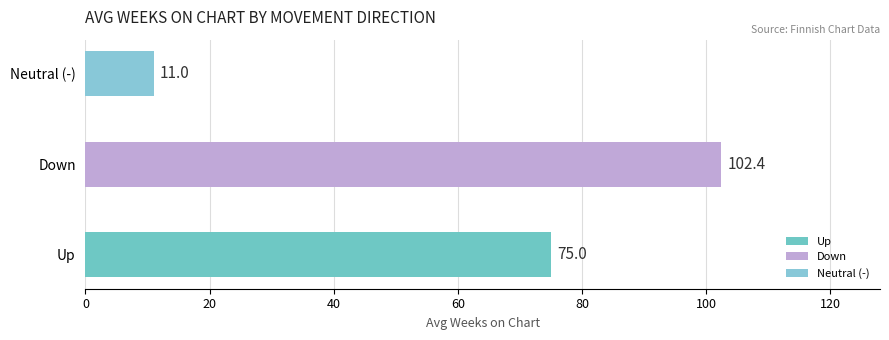

The chart shows a value of 16.8 at Neutral (-). True or false?

False